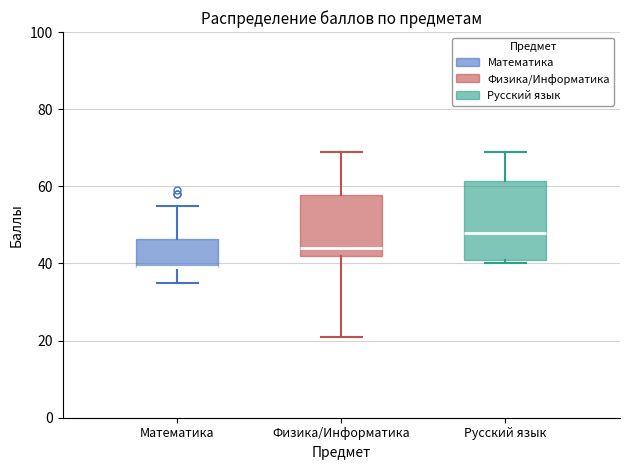

Comparing the boxes themselves (not the whiskers), which one is the tallest?

Русский язык